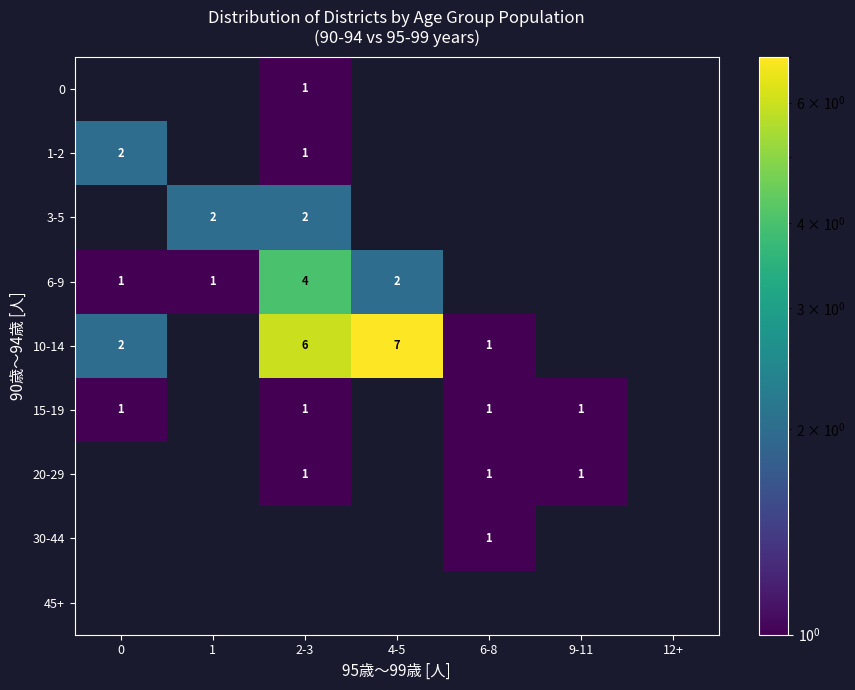

The 20-29 series shows 2 at 2-3. True or false?

False